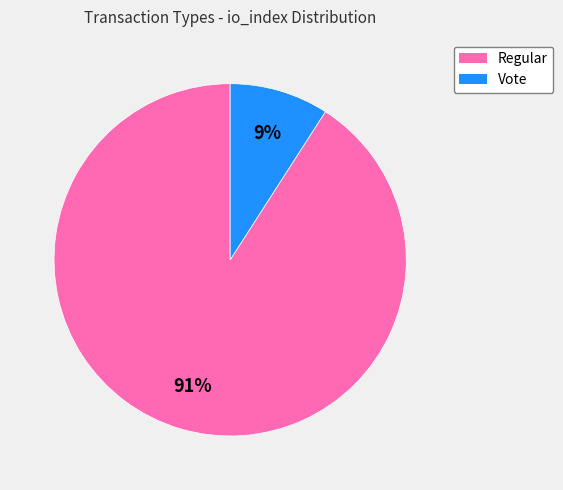

True or false: Vote accounts for 9% of the total.

True